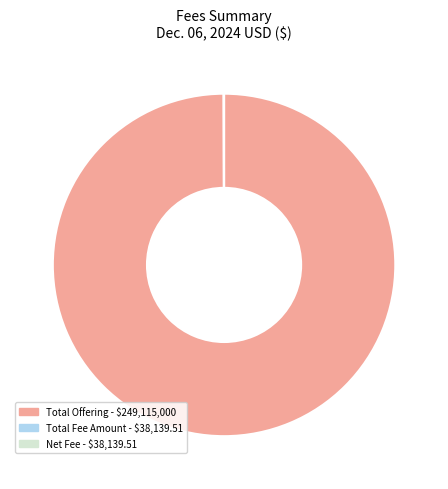

Is there any slice that represents more than half of the pie?

Yes